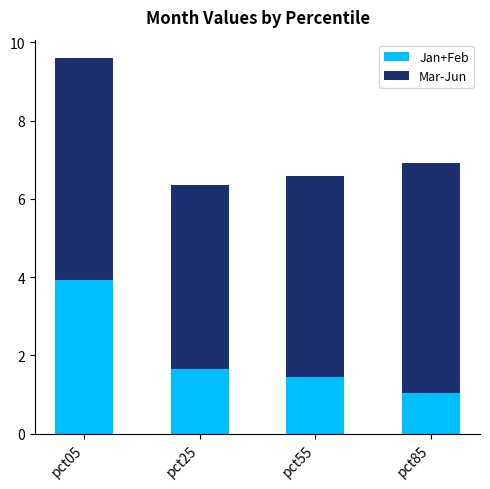

What is the value of the Jan+Feb bar at the 2nd from the left?

1.7